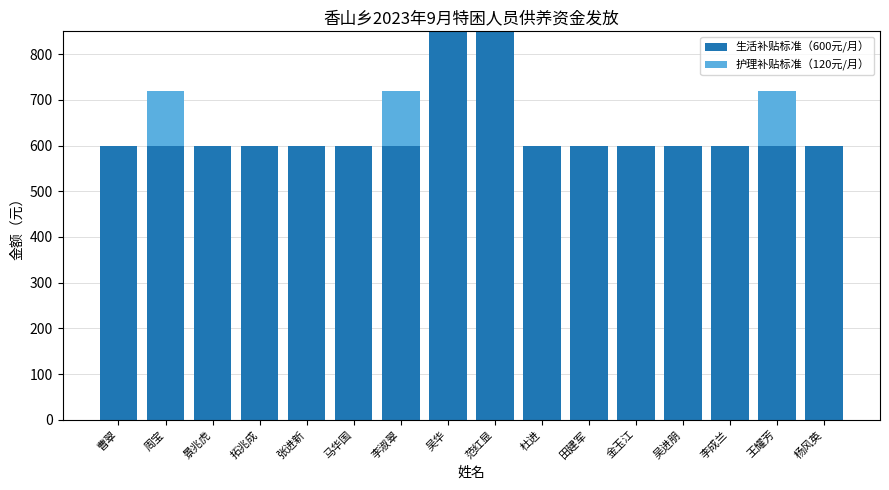

True or false: 生活补贴标准（600元/月） has a value of 850 at 吴华.

True